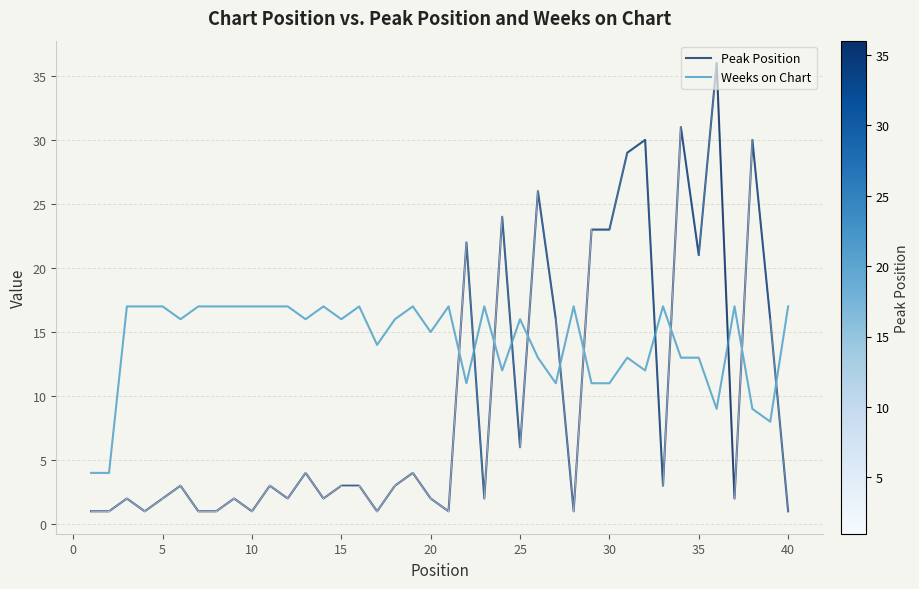

Rank the series by their maximum value, from lowest to highest.

Weeks on Chart, Peak Position